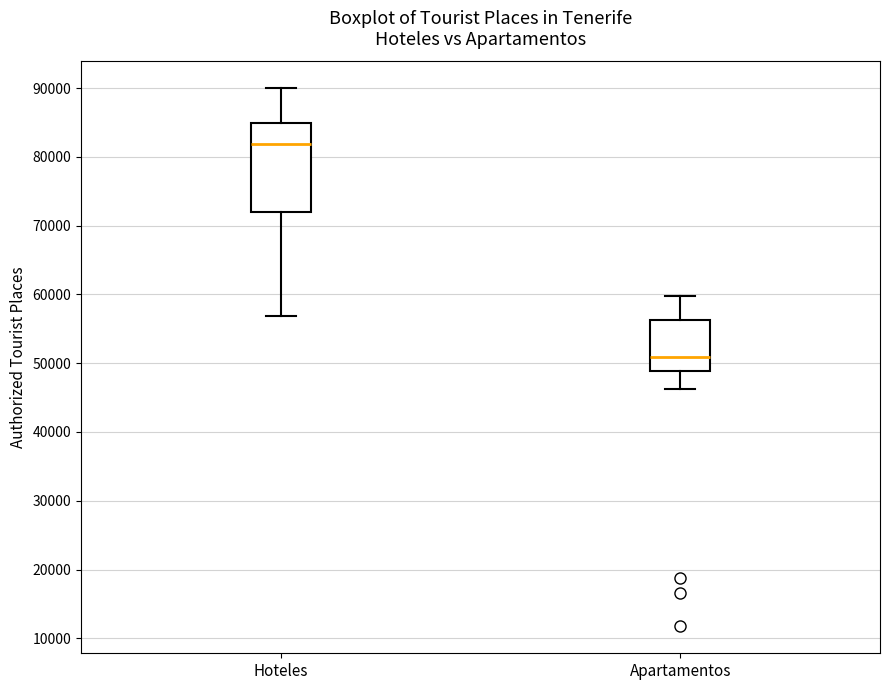

Which box's median line is the highest?

Hoteles